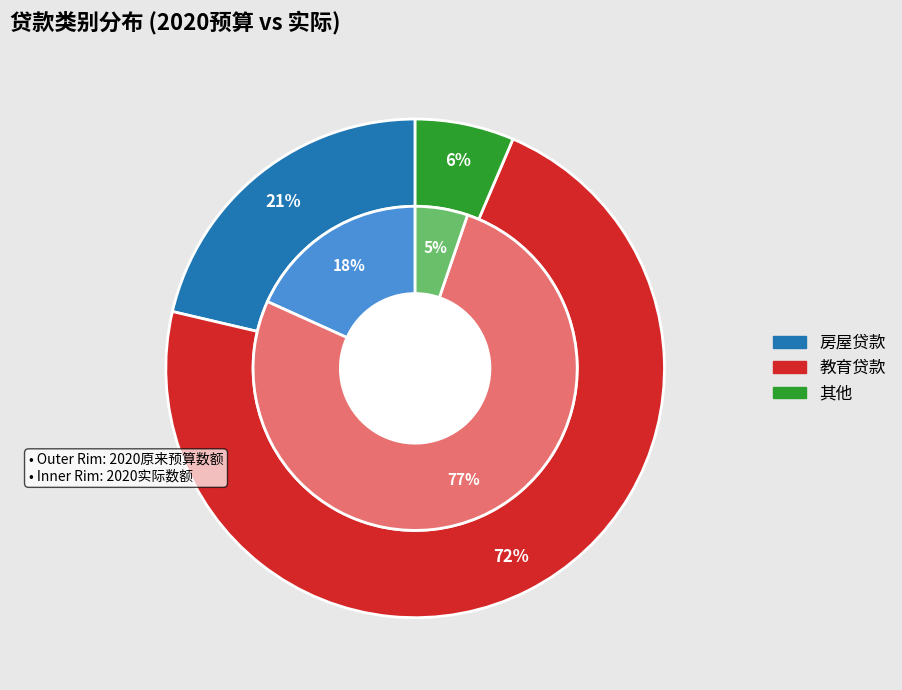

What is the total percentage of 房屋贷款 and 其他?

27.8%